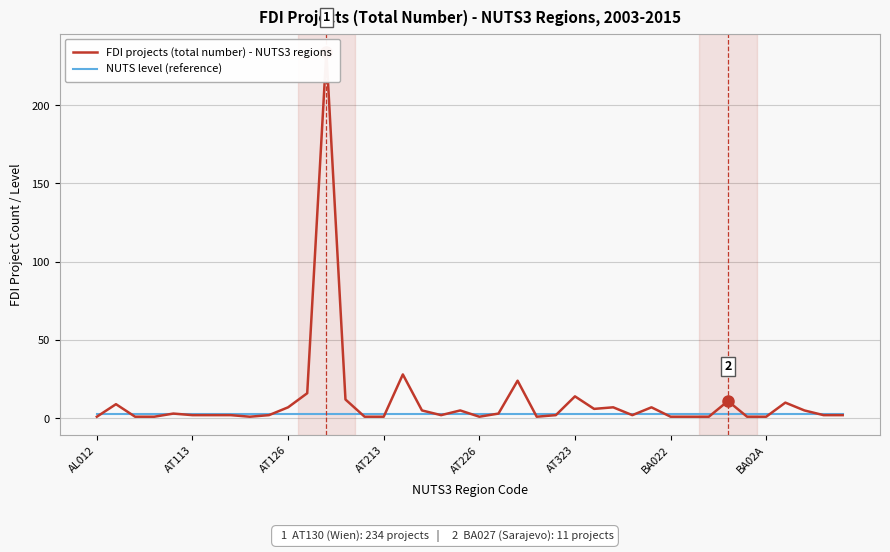

What is the difference between the maximum and minimum values in the FDI projects (total number) - NUTS3 regions series?

233